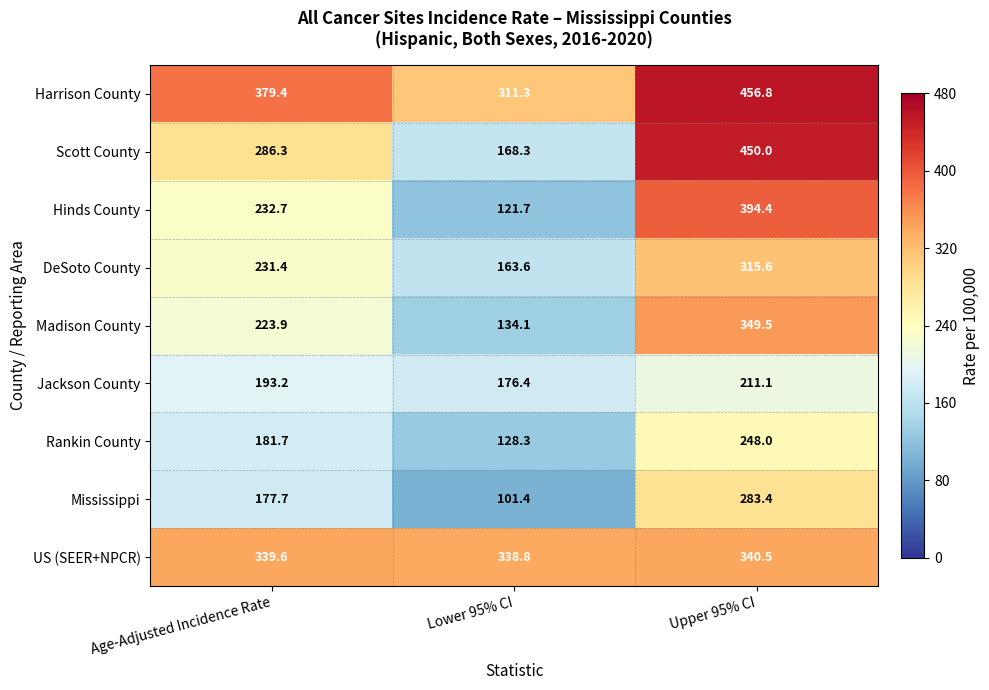

At how many categories does at least one series exceed 295?

3